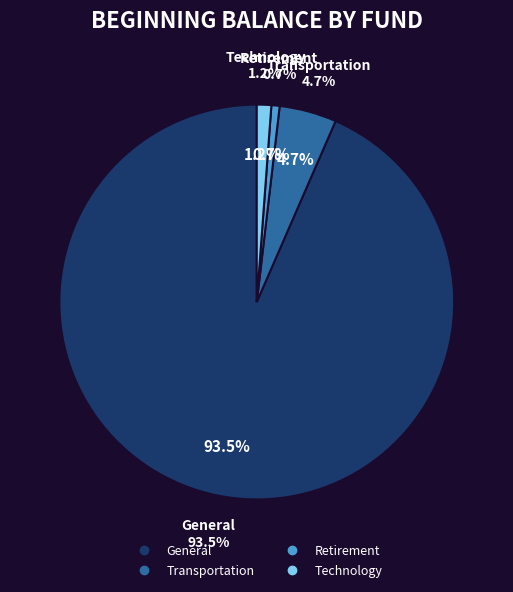

Between Transportation and Technology, which is larger?

Transportation